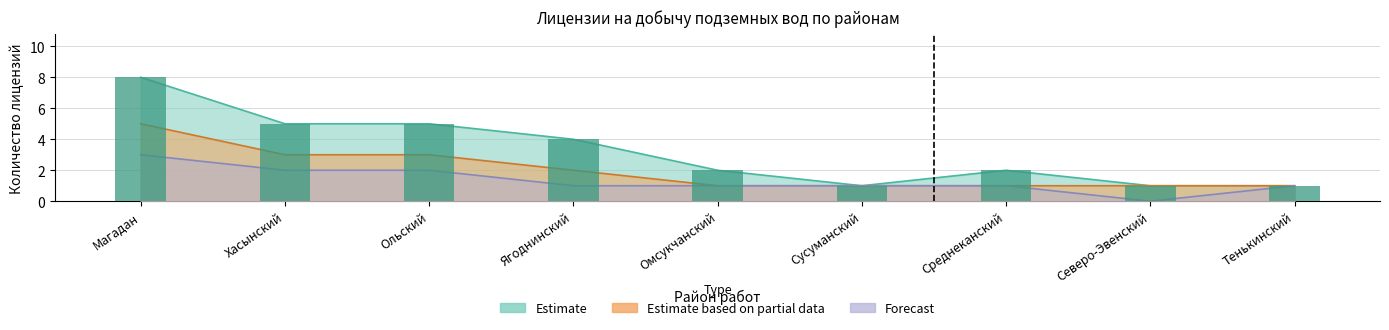

What position from the left is Среднеканский?

7